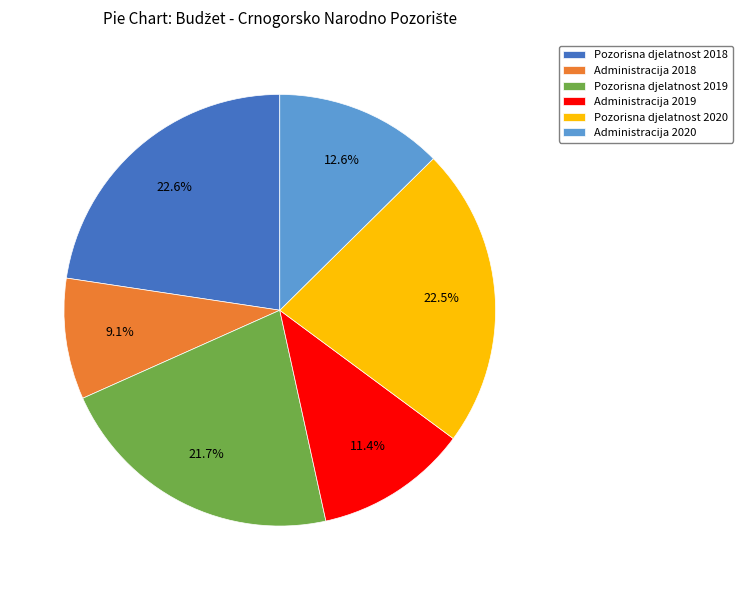

The Pozorisna djelatnost 2018 slice represents 9% of the pie. True or false?

False